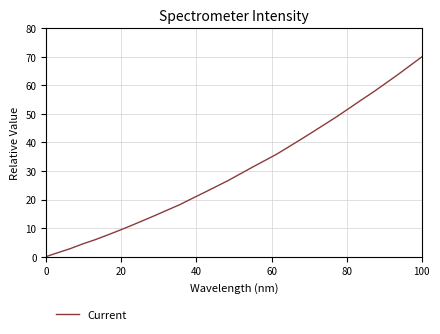

Reading left to right, extract all data points from this chart.

0.0	1.4	2.8	4.4	5.9	7.5	9.1	10.9	12.6	14.5	16.3	18.2	20.3	22.4	24.5	26.6	29.0	31.3	33.6	35.9	38.4	41.0	43.7	46.4	49.1	52.0	54.9	57.7	60.7	63.7	66.8	70.0